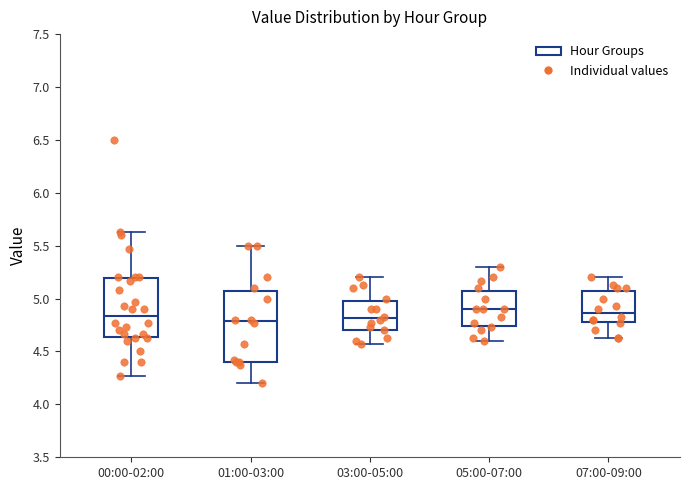

Reading left to right, transcribe this box plot: for each box, give where its median line is, the range the box spans, and where its two whiskers end, as read against the y-axis. The values are not printed on the chart, so give them approximately, as read against the axis.

00:00-02:00: median 4.85, box 4.65 to 5.20, whiskers 4.25 to 5.65
01:00-03:00: median 4.80, box 4.40 to 5.10, whiskers 4.20 to 5.50
03:00-05:00: median 4.80, box 4.70 to 5.00, whiskers 4.55 to 5.20
05:00-07:00: median 4.90, box 4.75 to 5.10, whiskers 4.60 to 5.30
07:00-09:00: median 4.85, box 4.80 to 5.10, whiskers 4.65 to 5.20